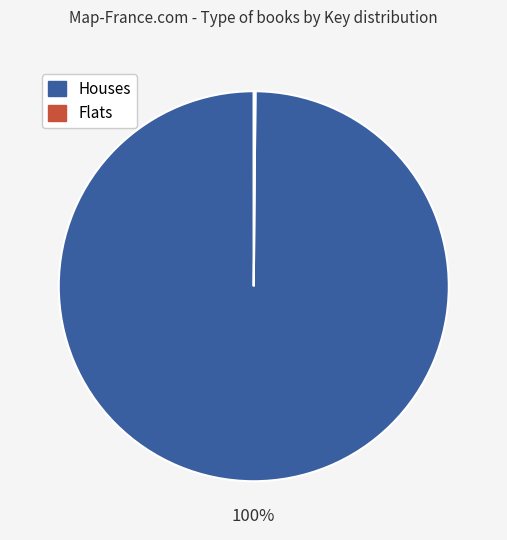

Does any single category account for the majority?

Yes